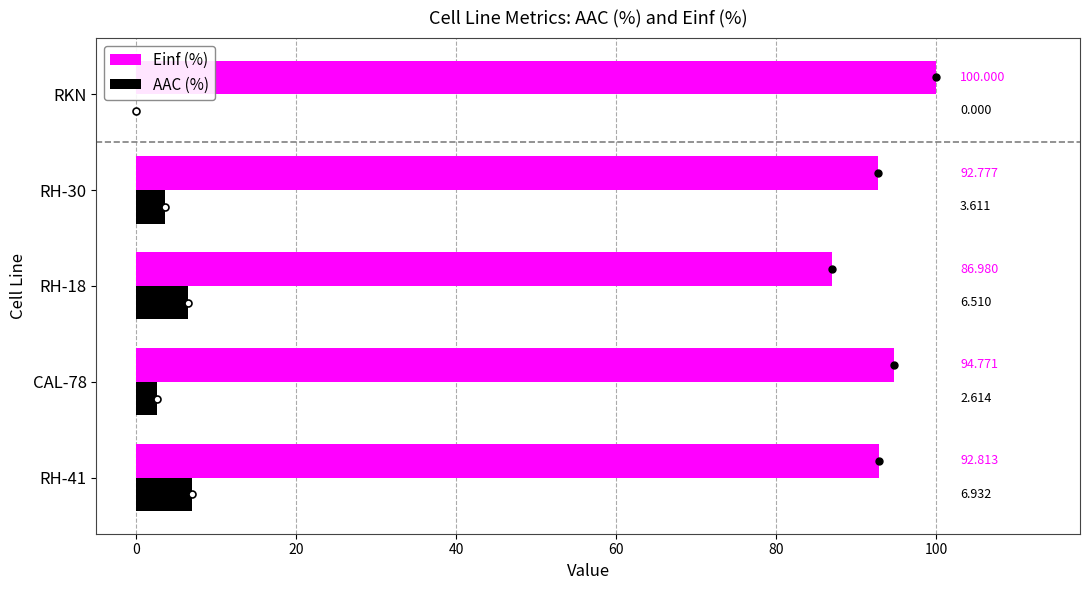

At which category does the chart reach its peak across all series?

RKN